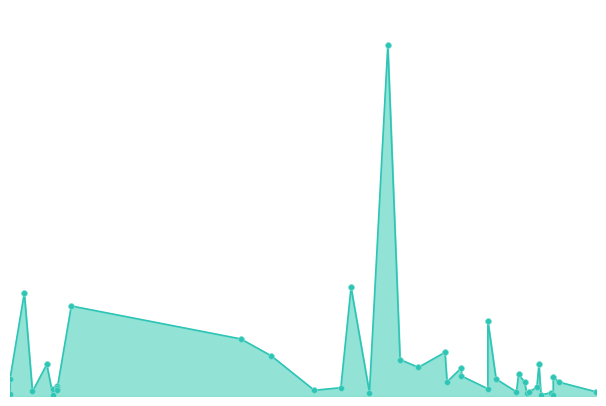

What is the change in value from 2022-10-21 to 2022-11-09?

-14100000